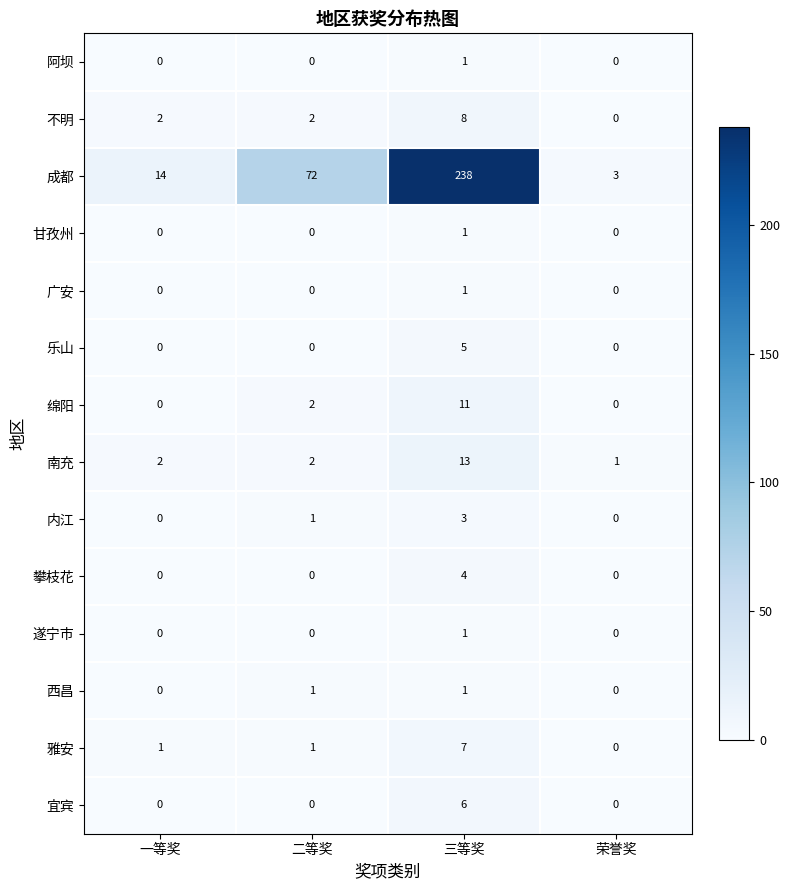

How many 甘孜州 values are between 0 and 1?

4